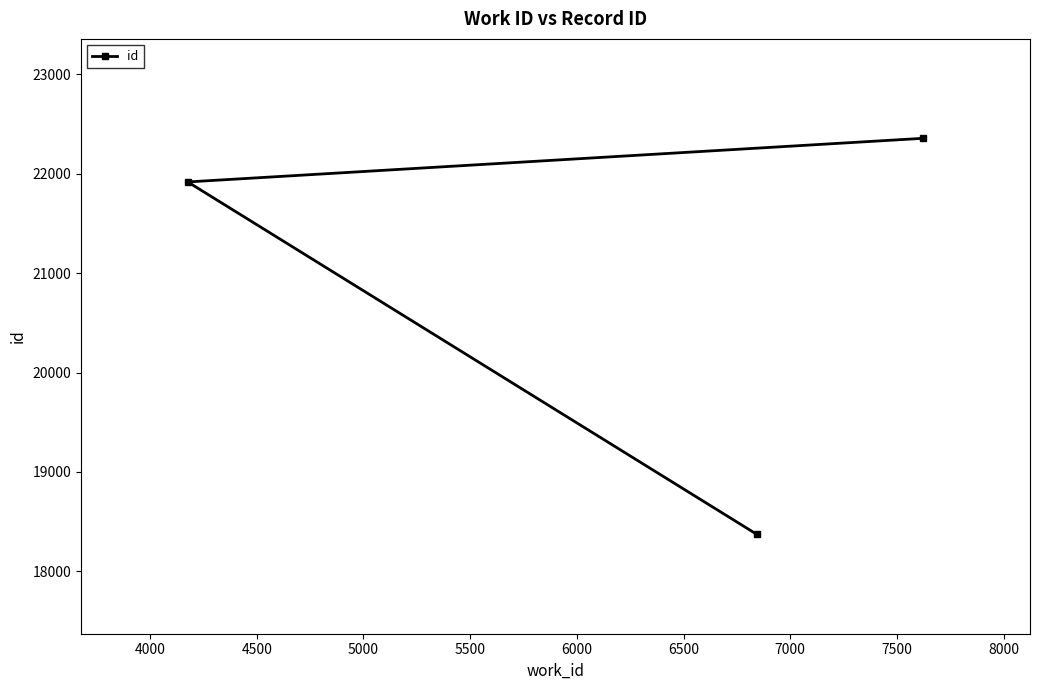

What is the maximum value shown in the chart?

22357